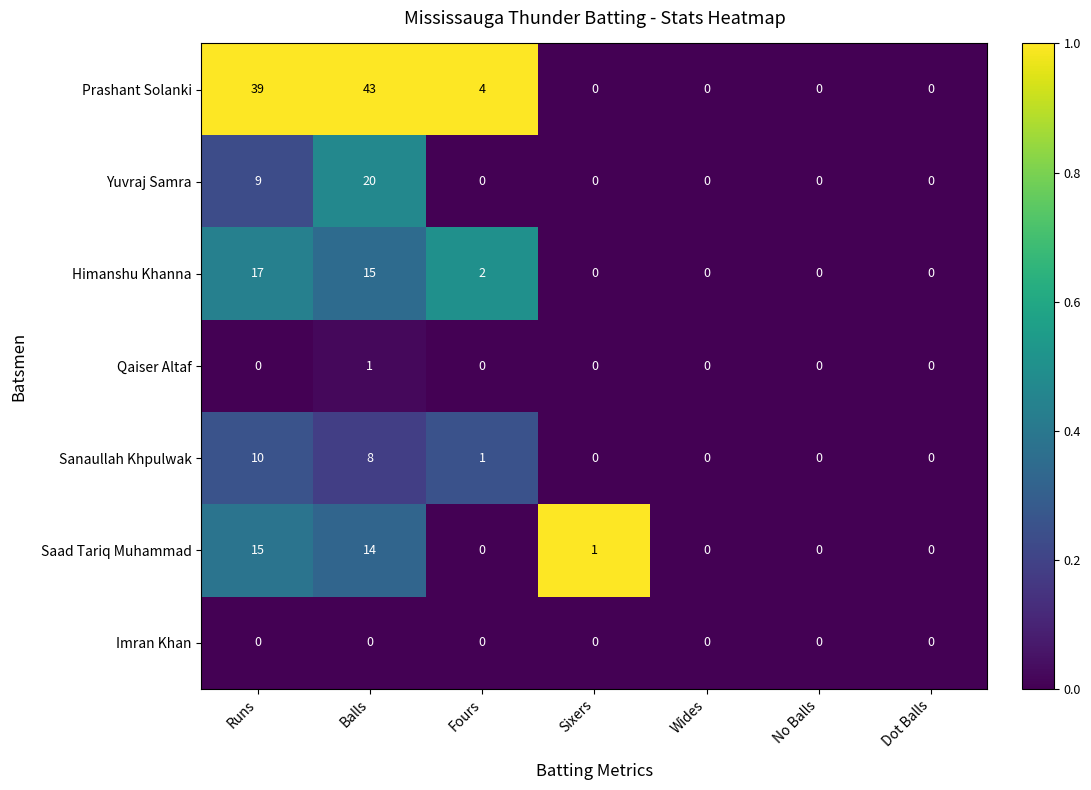

Rank the series by their maximum value, from lowest to highest.

Imran Khan, Qaiser Altaf, Sanaullah Khpulwak, Saad Tariq Muhammad, Himanshu Khanna, Yuvraj Samra, Prashant Solanki